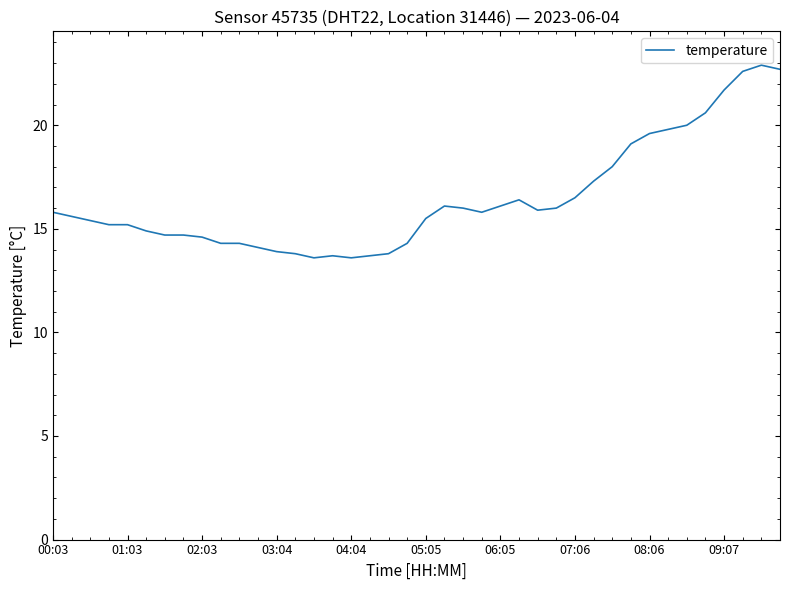

What is the smallest value displayed?

13.6